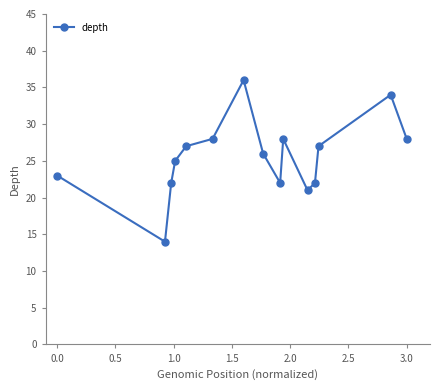

Reading left to right, transcribe all the data shown in this chart.

23	14	22	25	27	28	36	26	22	28	21	22	27	34	28